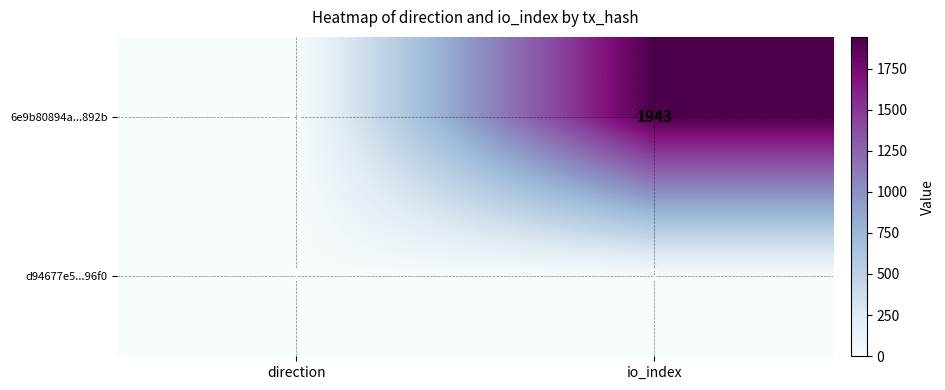

Reading right to left, what are all the values shown in this chart?

6e9b80894a...892b: 1943	-1
d94677e5...96f0: 2	1